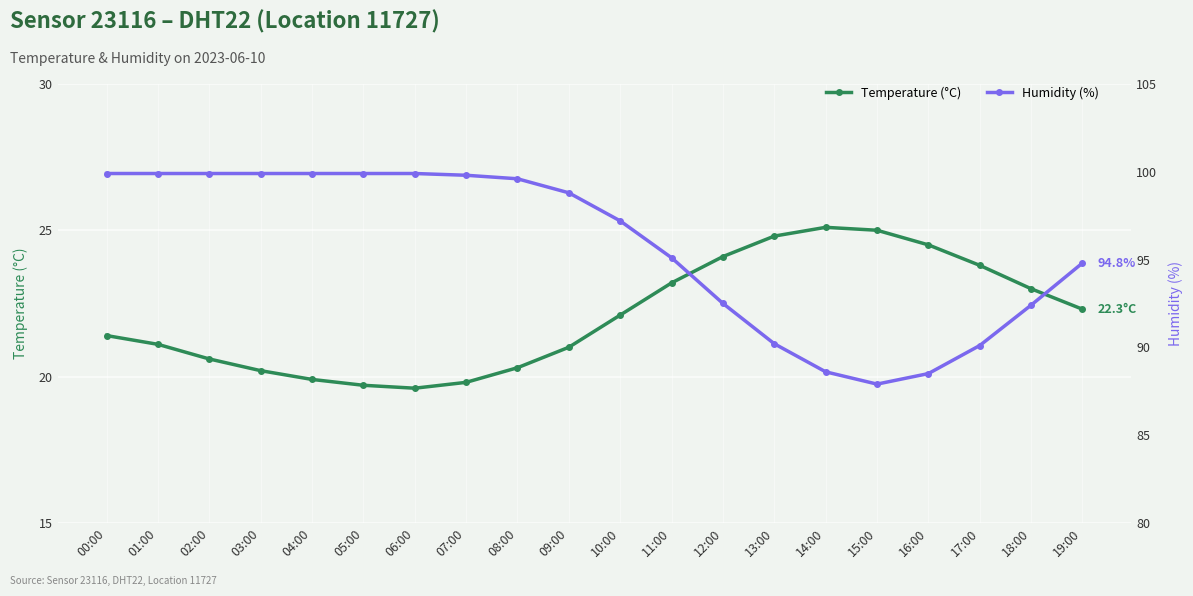

True or false: Humidity (%) and Temperature (°C) cross at least once.

False